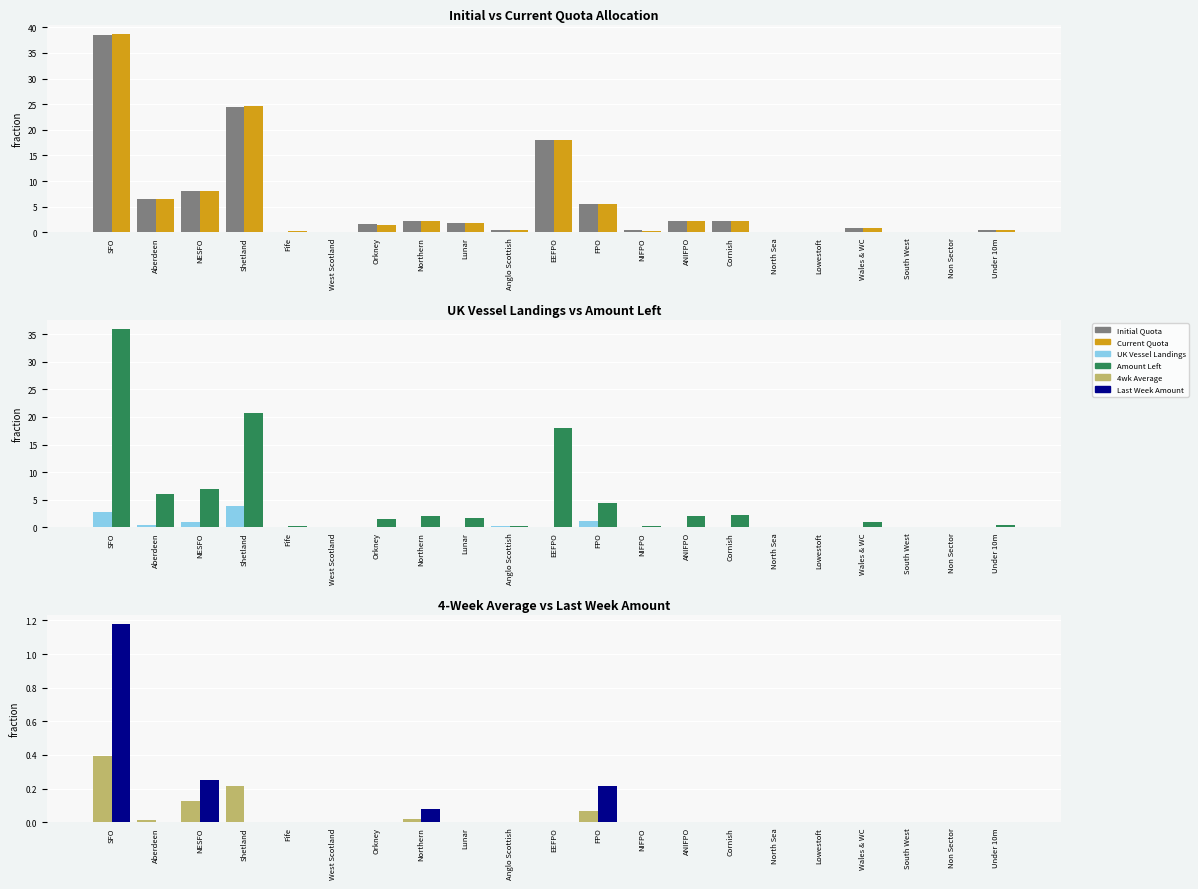

Which series changed the most between ANIFPO and Cornish?

Initial Quota